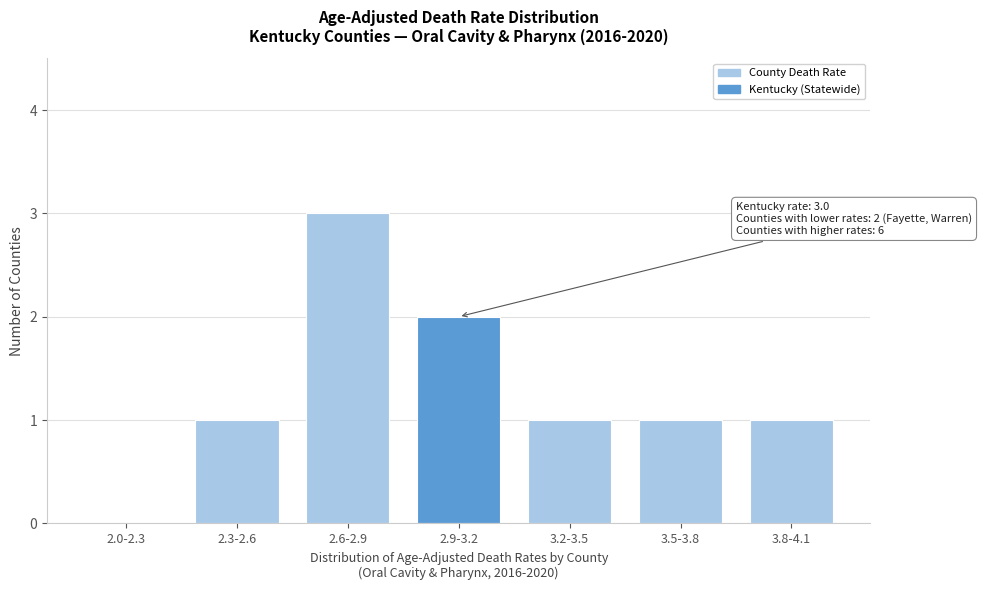

Reading left to right, transcribe all the data shown in this chart.

2.0-2.3=0	2.3-2.6=1	2.6-2.9=3	2.9-3.2=2	3.2-3.5=1	3.5-3.8=1	3.8-4.1=1